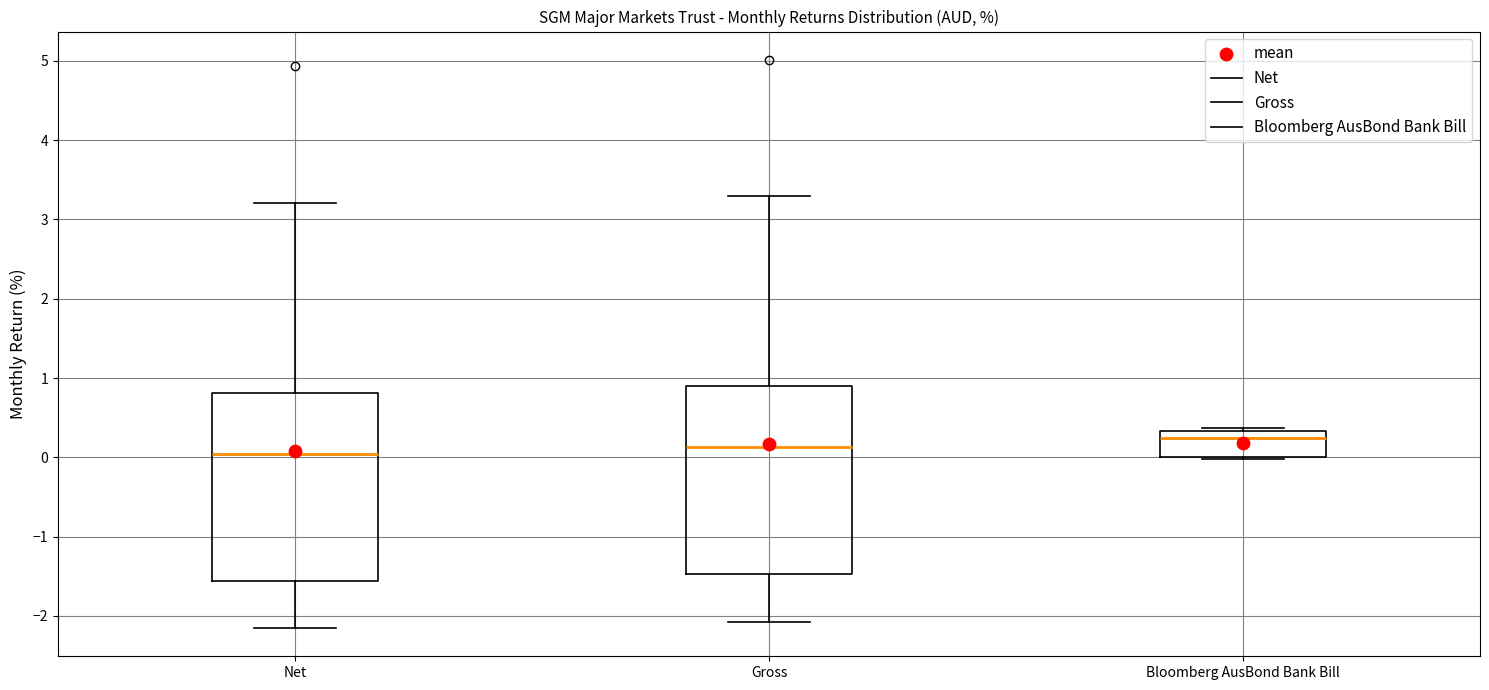

Reading left to right, transcribe this box plot: for each box, give where its median line is, the range the box spans, and where its two whiskers end, as read against the y-axis. The values are not printed on the chart, so give them approximately, as read against the axis.

Net: median 0.0, box -1.6 to 0.8, whiskers -2.1 to 3.2
Gross: median 0.1, box -1.5 to 0.9, whiskers -2.1 to 3.3
Bloomberg AusBond Bank Bill: median 0.2, box 0.0 to 0.3, whiskers 0.0 to 0.4